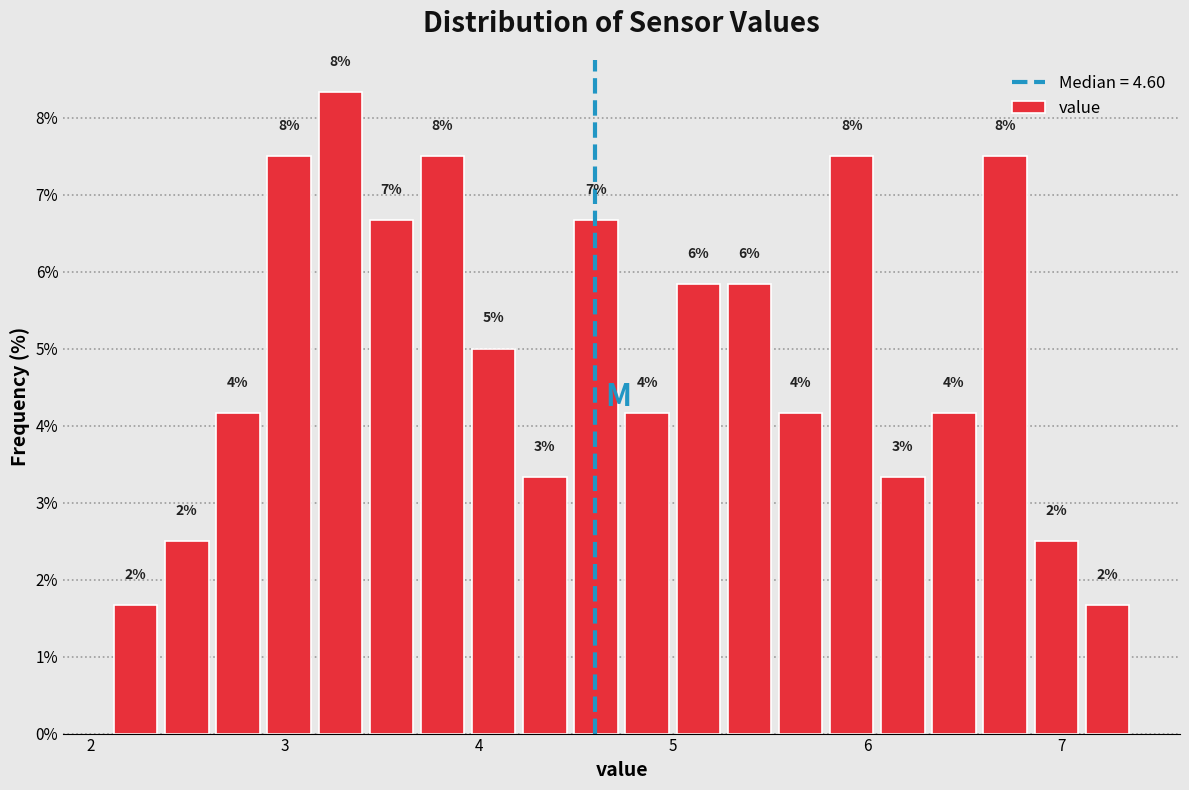

Read against the x-axis, roughly where is the centre of the tallest bar?

3.3